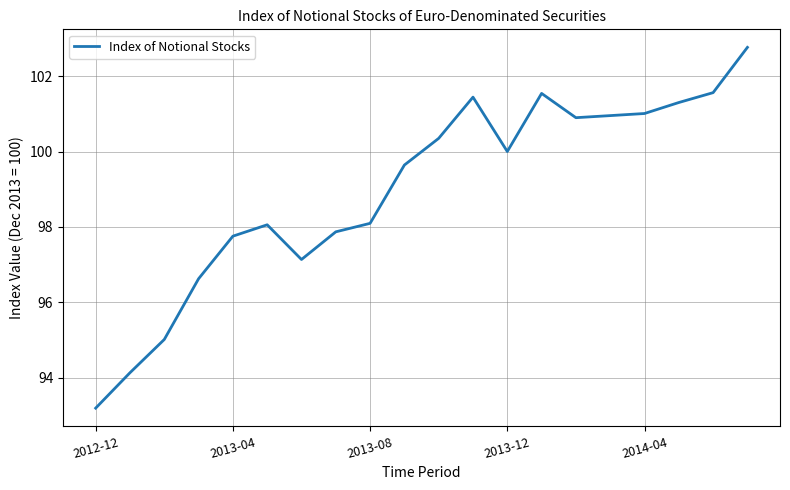

What is the minimum value shown in the chart?

93.2